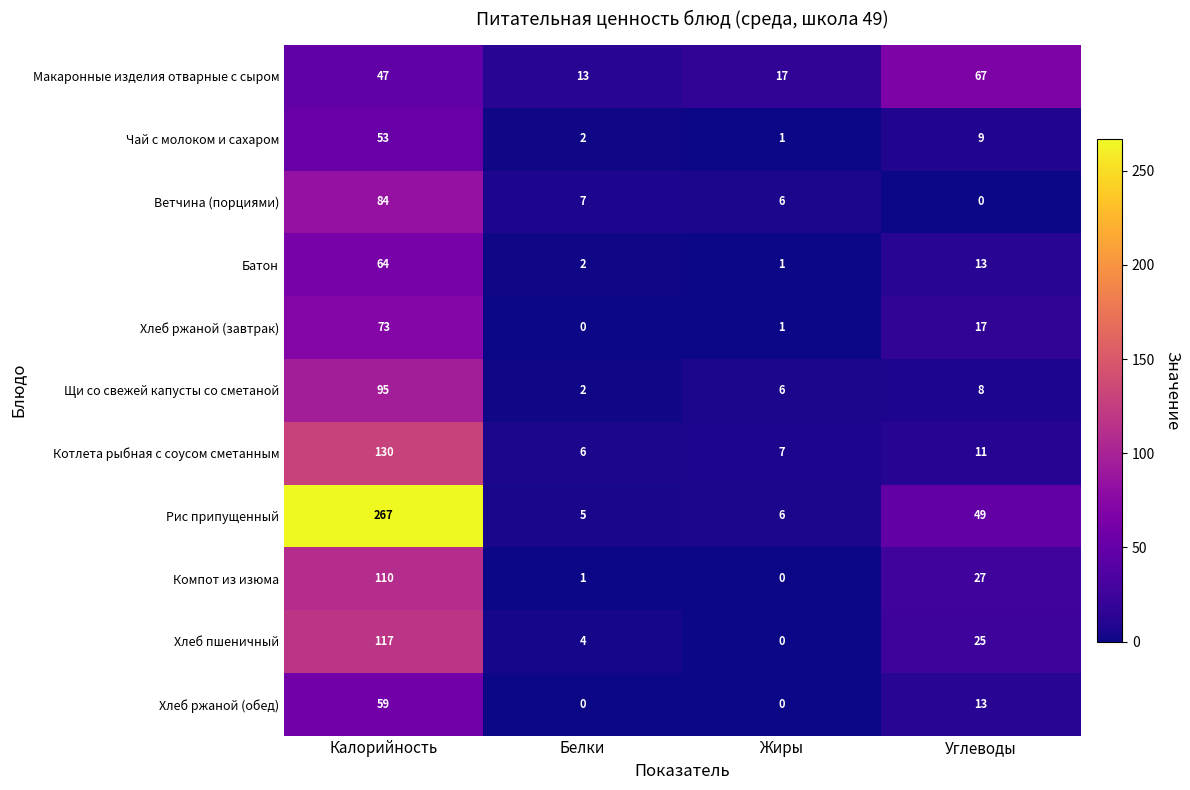

Which series has the largest total across all categories?

Рис припущенный